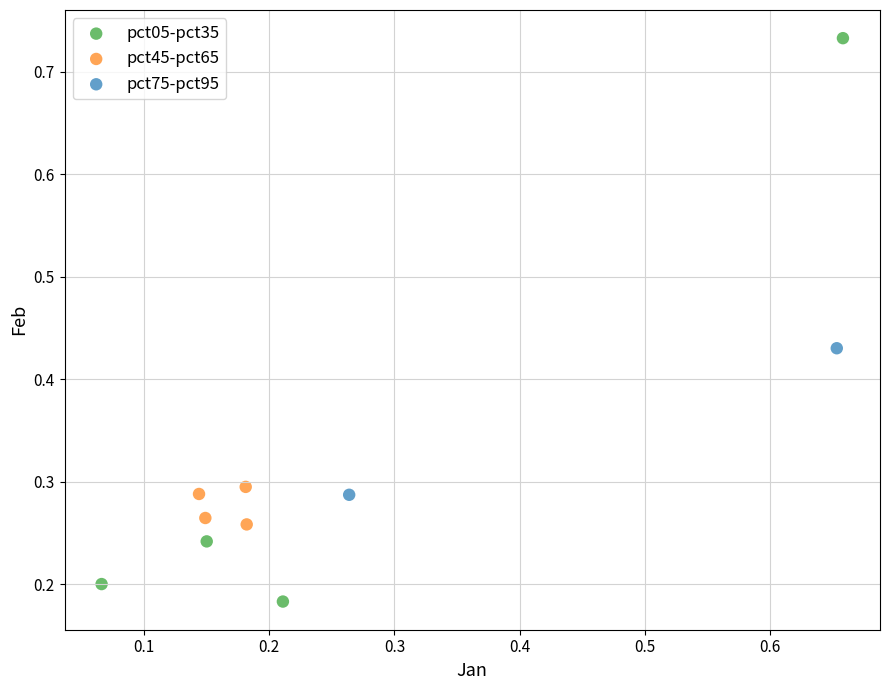

What are all the series names shown in the legend?

pct05-pct35, pct45-pct65, pct75-pct95